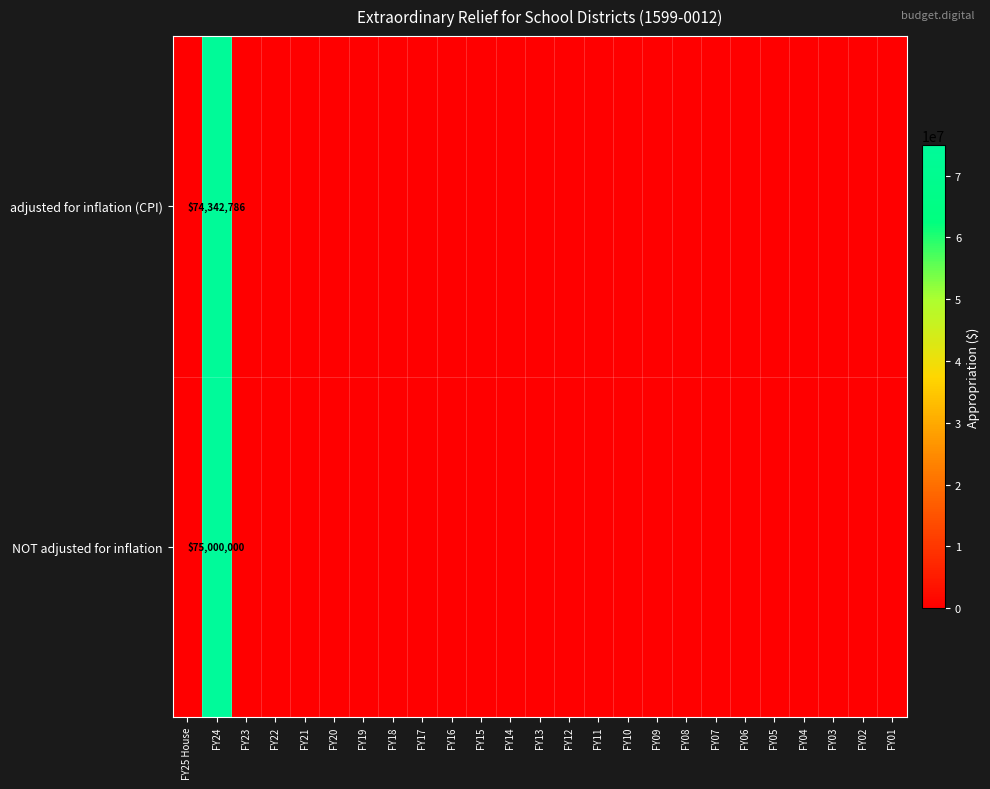

List the labels in order of row_0 value, smallest first.

FY25 House, FY23, FY22, FY21, FY20, FY19, FY18, FY17, FY16, FY15, FY14, FY13, FY12, FY11, FY10, FY09, FY08, FY07, FY06, FY05, FY04, FY03, FY02, FY01, FY24